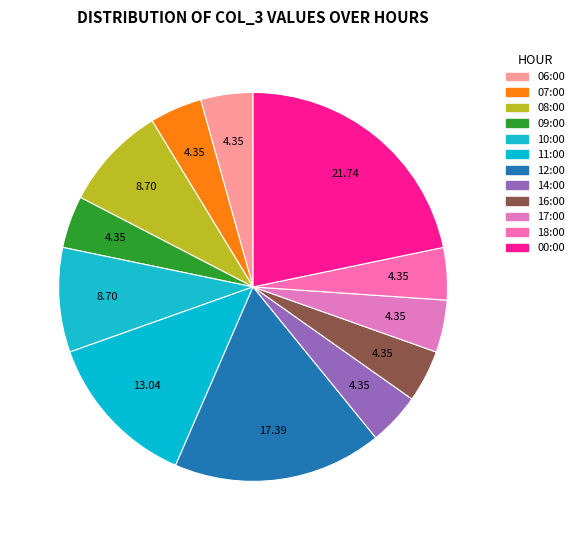

To the nearest percent, what is the average slice percentage?

8%